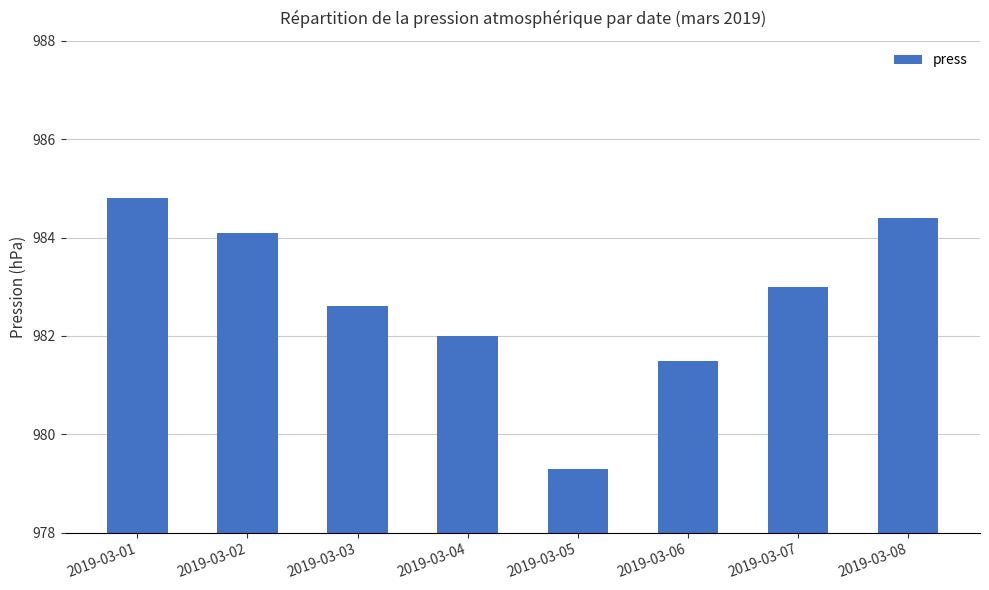

Count the number of categories in the chart.

8